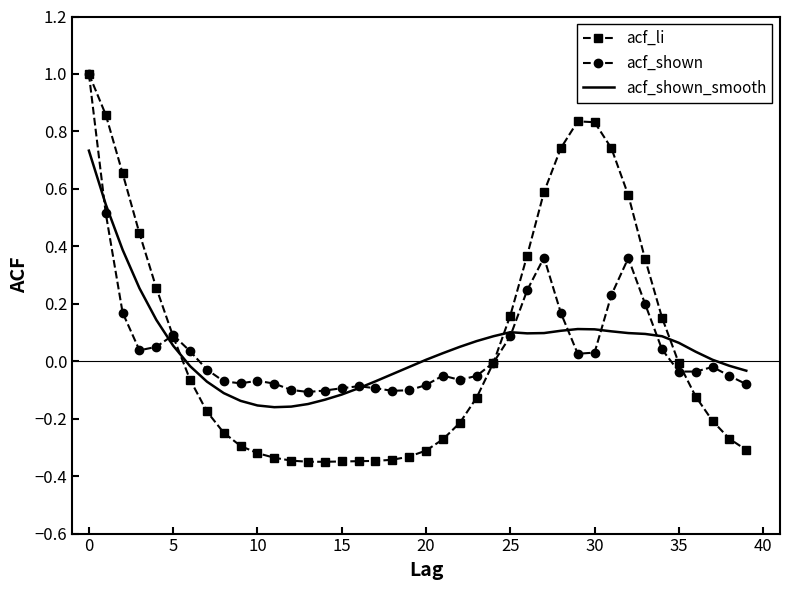

Which series has the largest range (max minus min)?

acf_li